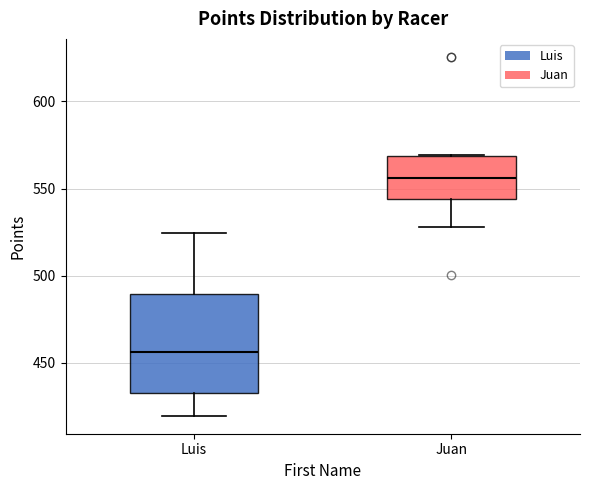

Reading left to right, read every box against the y-axis: the position of its median line, the range the box covers, and the ends of its whiskers. The values are not printed on the chart, so give them approximately, as read against the axis.

Luis: median 455, box 435 to 490, whiskers 420 to 525
Juan: median 555, box 545 to 570, whiskers 530 to 570